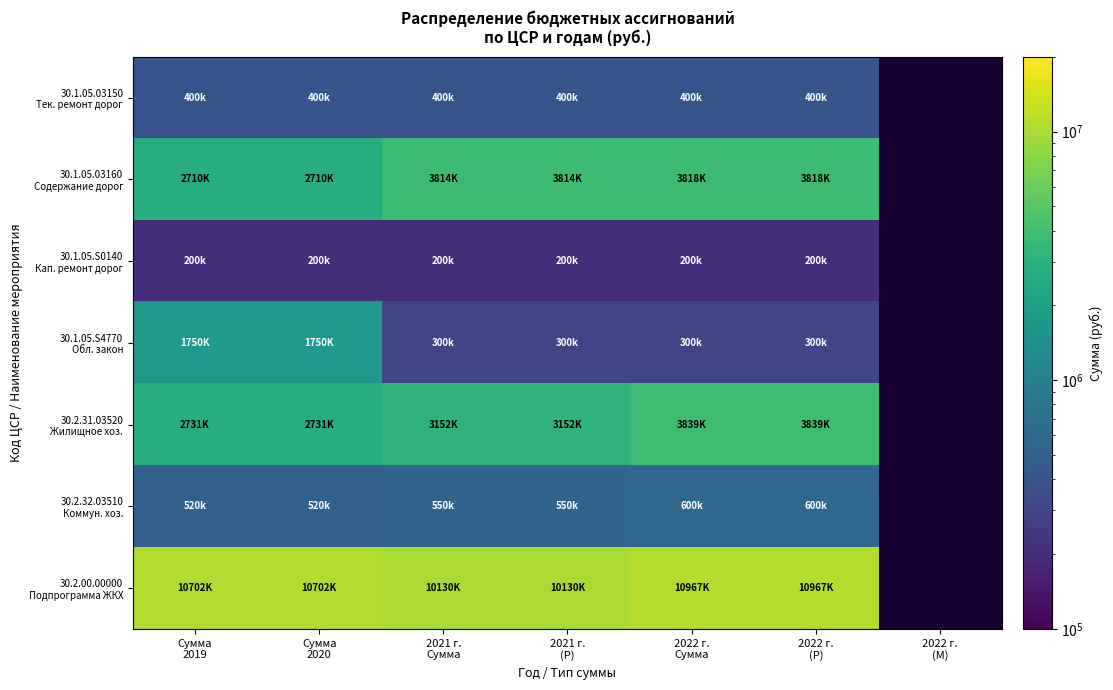

List the series in order of their peak value, lowest first.

30.1.05.S0140 Кап. ремонт дорог, 30.1.05.03150 Тек. ремонт дорог, 30.2.32.03510 Коммун. хоз., 30.1.05.S4770 Обл. закон, 30.1.05.03160 Содержание дорог, 30.2.31.03520 Жилищное хоз., 30.2.00.00000 Подпрограмма ЖКХ